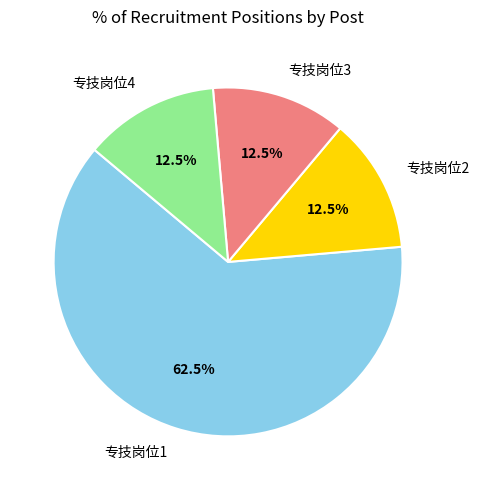

Approximately how many times larger is the value at 专技岗位1 compared to 专技岗位3?

5.0